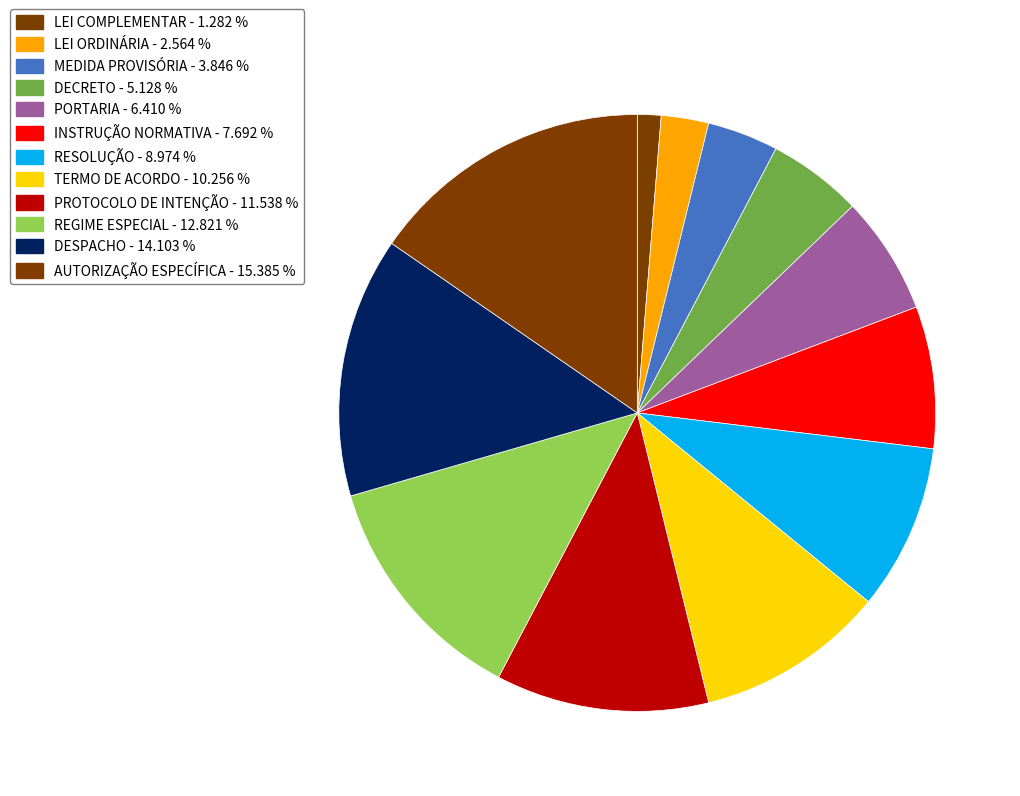

Is MEDIDA PROVISÓRIA the majority of the pie?

No